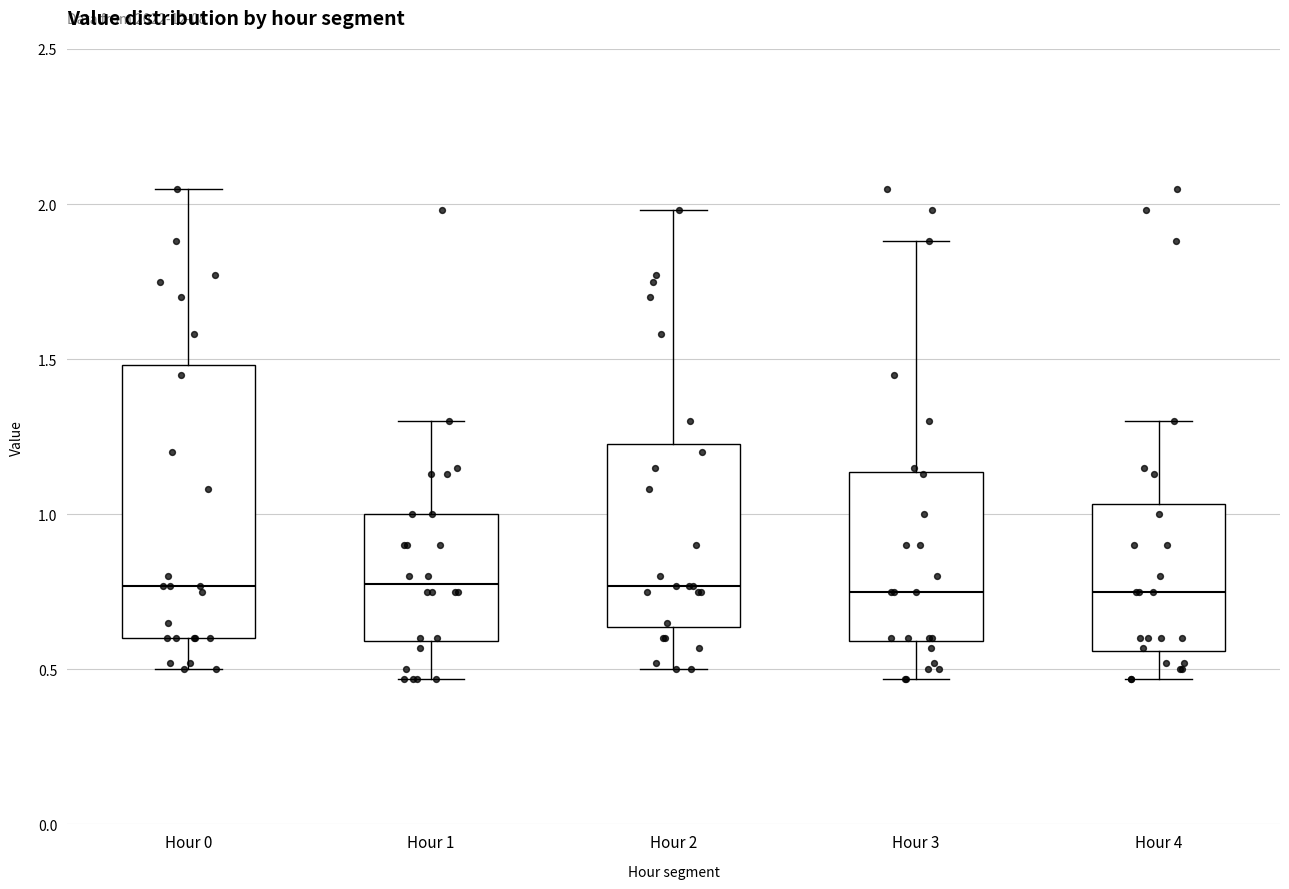

Reading left to right, transcribe this box plot: for each box, give where its median line is, the range the box spans, and where its two whiskers end, as read against the y-axis. The values are not printed on the chart, so give them approximately, as read against the axis.

Hour 0: median 0.75, box 0.60 to 1.50, whiskers 0.50 to 2.05
Hour 1: median 0.80, box 0.60 to 1.00, whiskers 0.45 to 1.30
Hour 2: median 0.75, box 0.65 to 1.25, whiskers 0.50 to 2.00
Hour 3: median 0.75, box 0.60 to 1.15, whiskers 0.45 to 1.90
Hour 4: median 0.75, box 0.55 to 1.05, whiskers 0.45 to 1.30